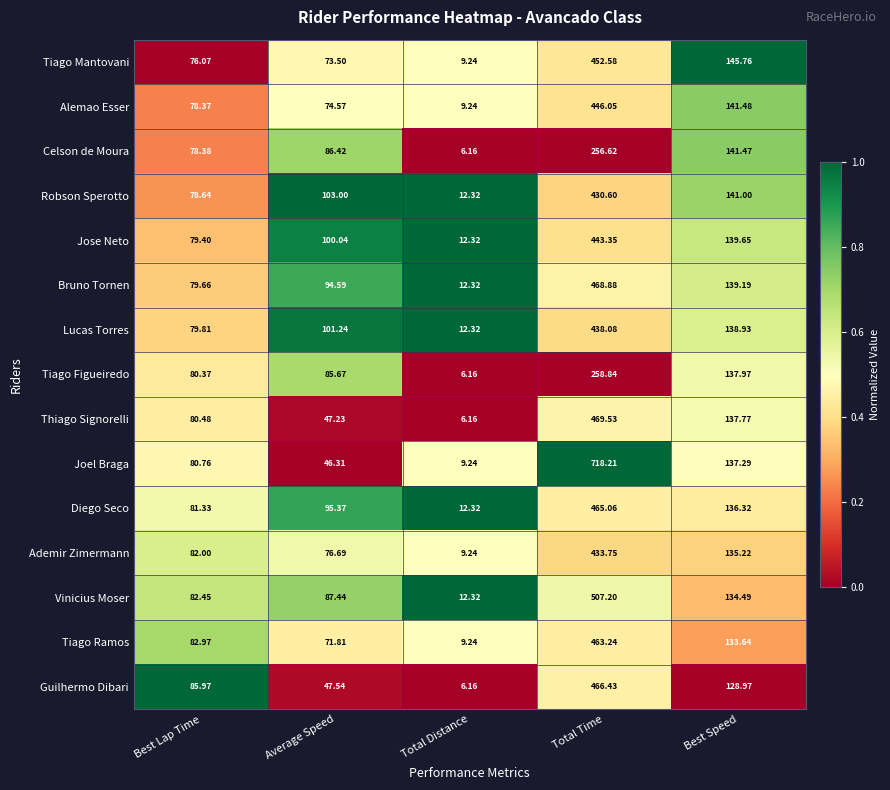

Which series changed the most between Total Distance and Total Time?

Joel Braga